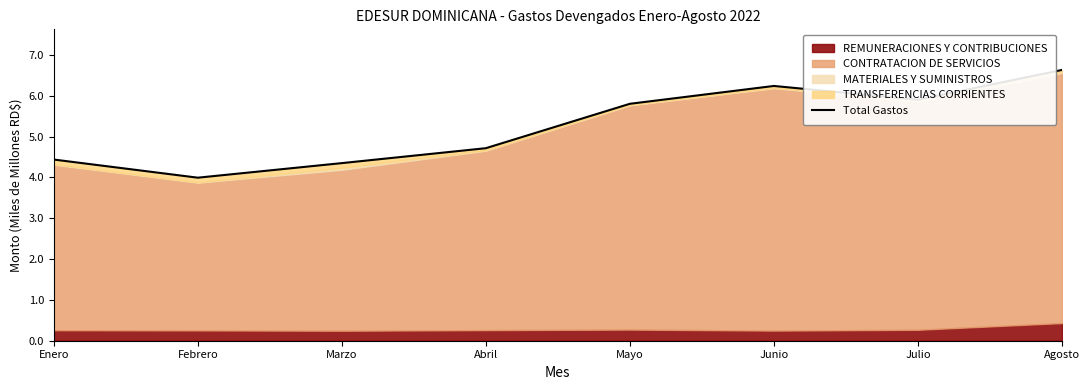

What is the sum of the values at Mayo and Enero?

10.2